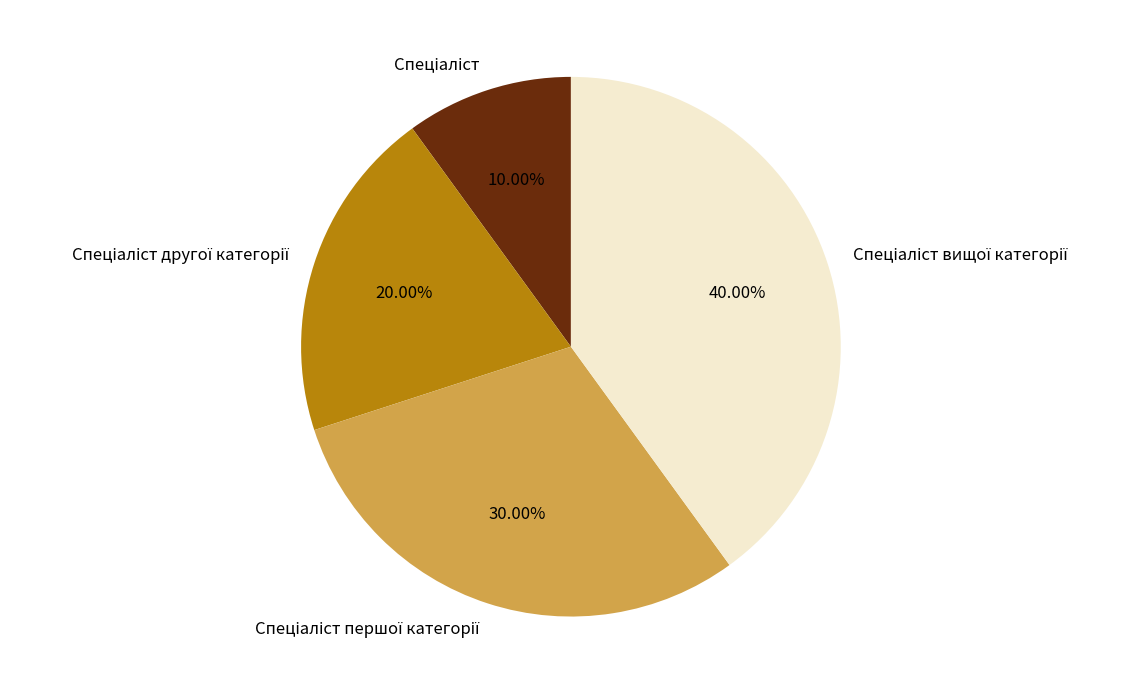

Is there a majority slice in this chart?

No